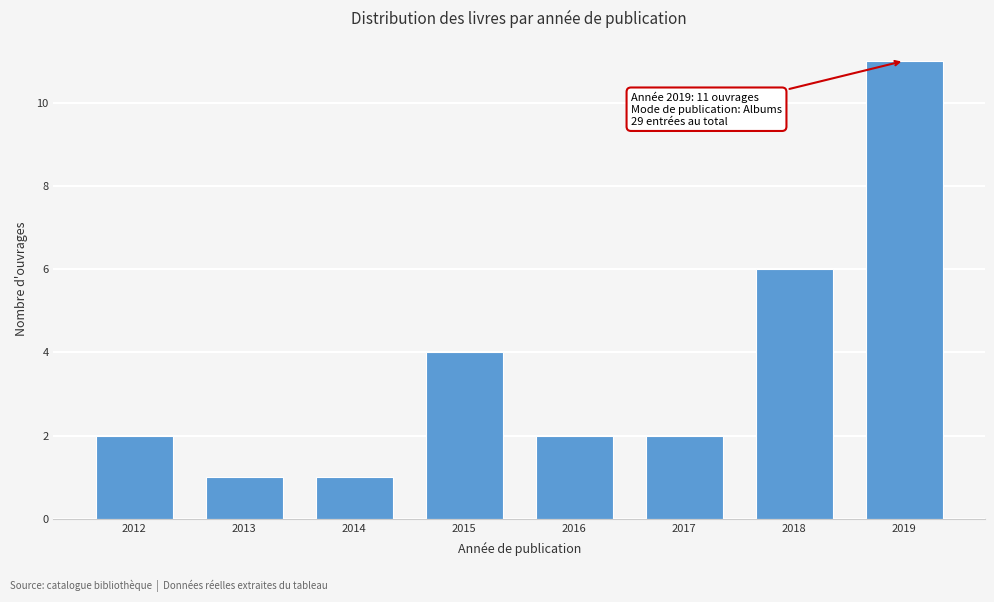

Reading left to right, what are all the values shown in this chart?

2012=2	2013=1	2014=1	2015=4	2016=2	2017=2	2018=6	2019=11